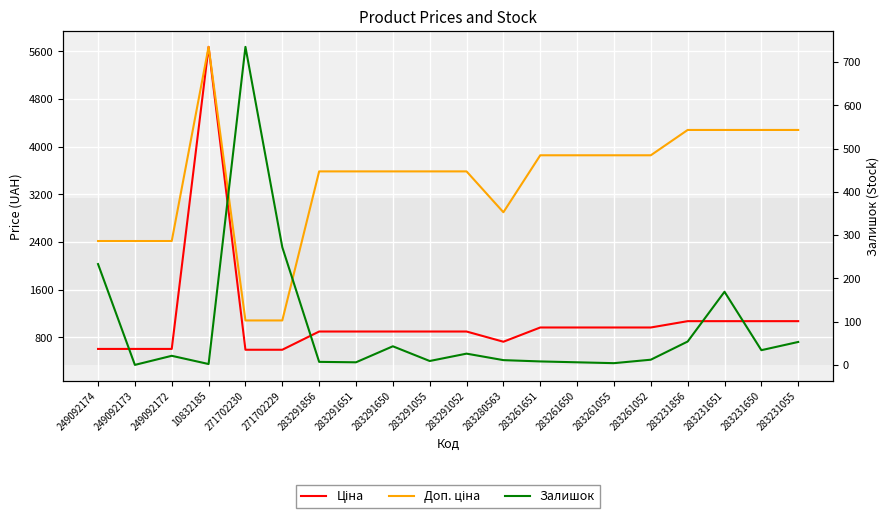

What is the label of the 18th point from the left?

283231651